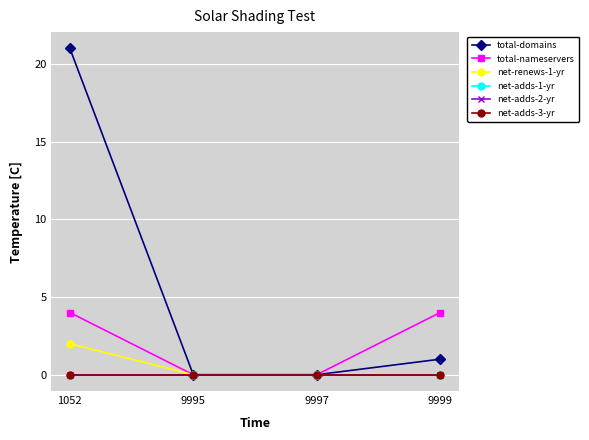

Does the chart have visible grid lines?

Yes